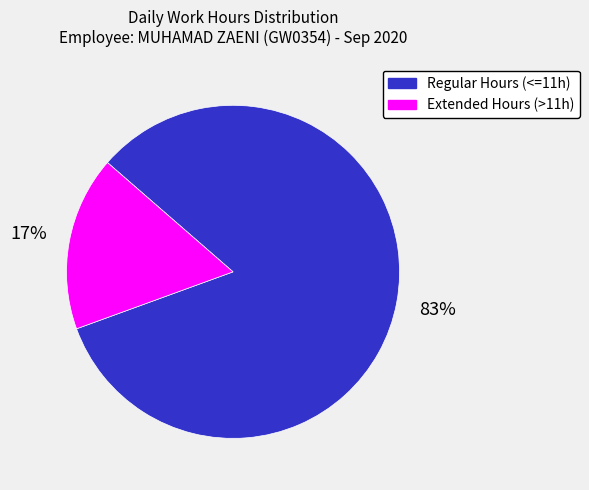

Which has a higher value, Extended Hours (>11h) or Regular Hours (<=11h)?

Regular Hours (<=11h)